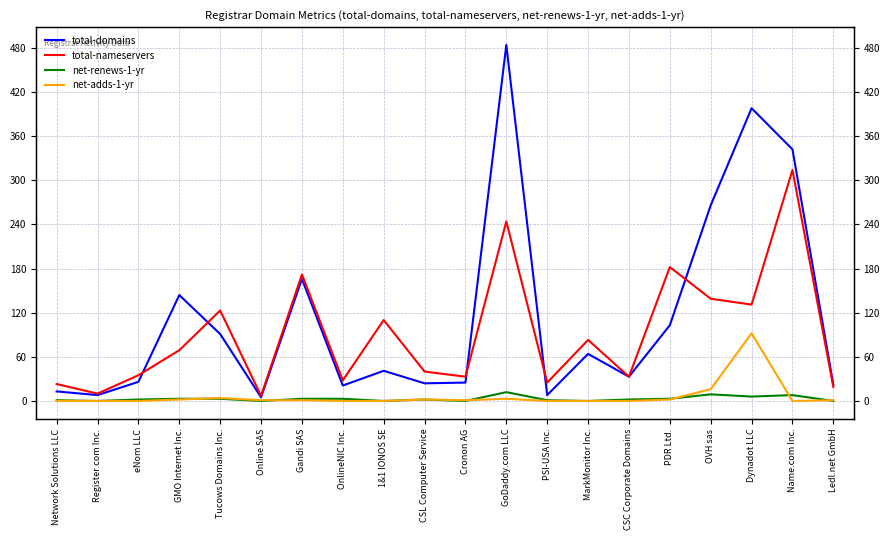

What is the sum of all net-adds-1-yr values?

125